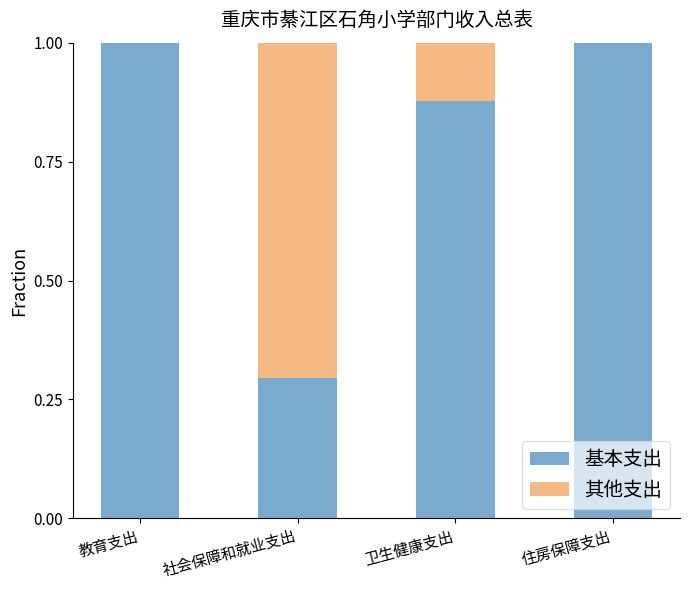

What is the total value across all series at 卫生健康支出?

1.0